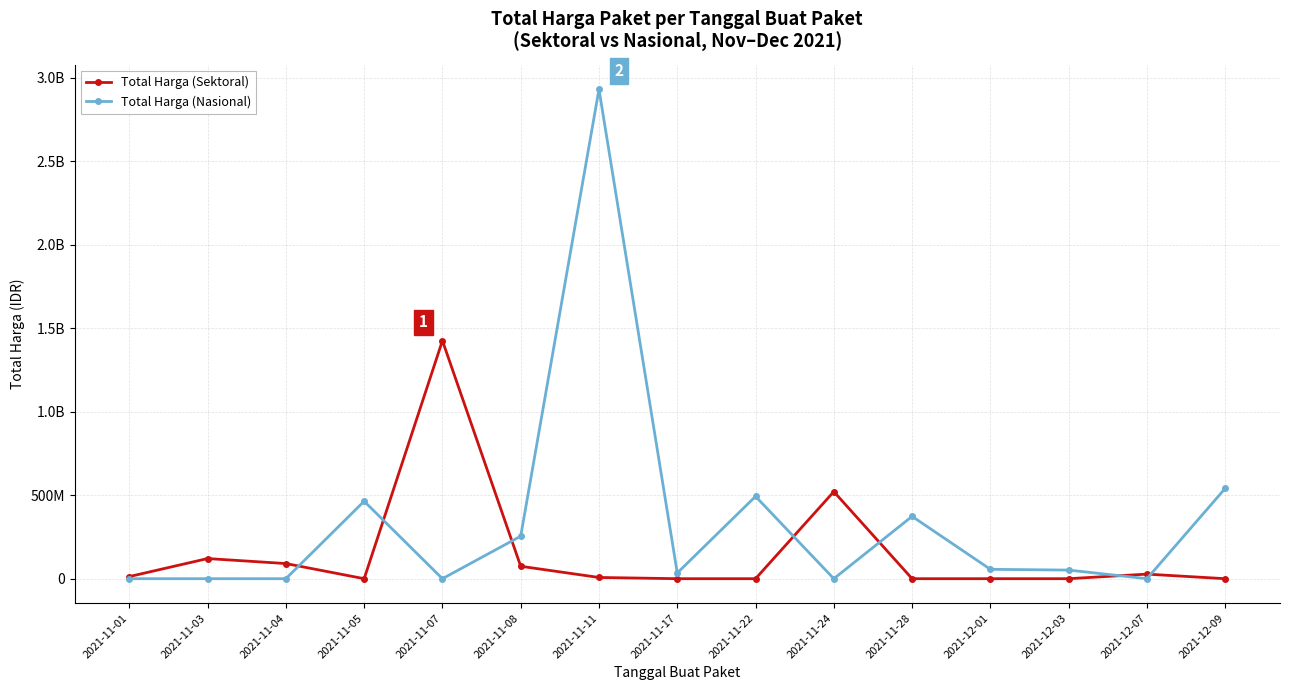

Reading left to right, list all the values displayed in this chart.

Total Harga (Sektoral): 12787500	120613270	90672075	0	1425867900	74424000	7401240	0	0	521459200	0	0	0	27412000	0
Total Harga (Nasional): 0	0	0	464002100	0	254700000	2931562000	34292000	493000000	0	373404000	56152800	51601000	0	541071000